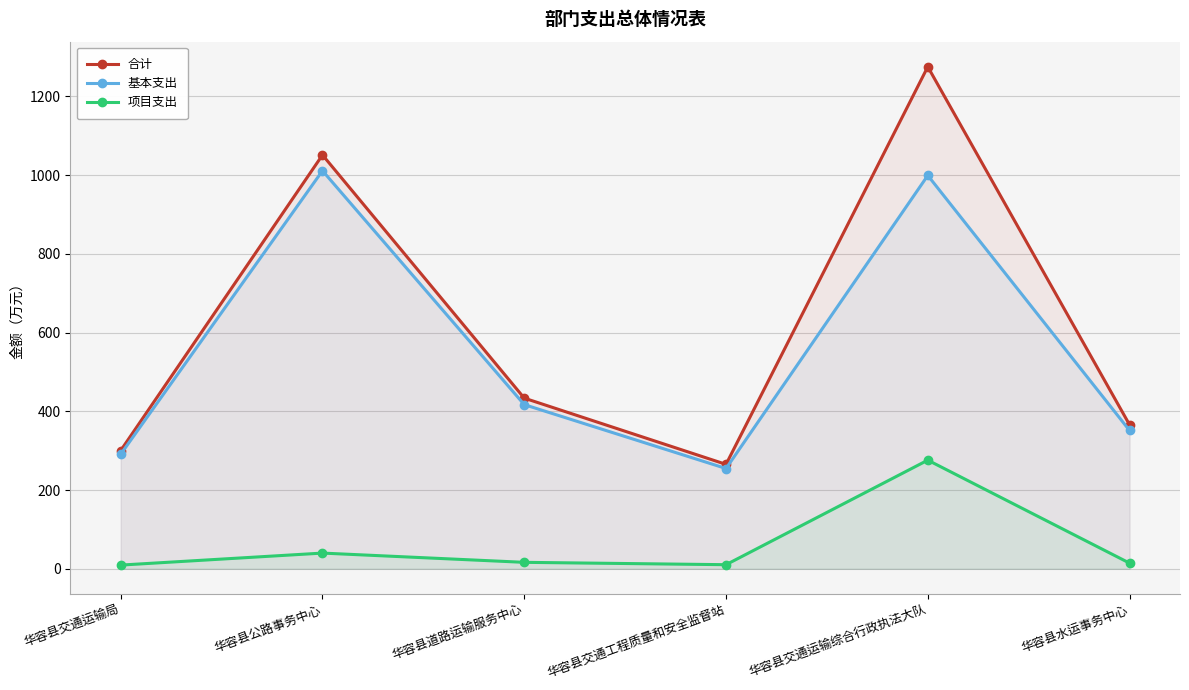

What is the total value across all series at 华容县交通工程质量和安全监督站?

530.6